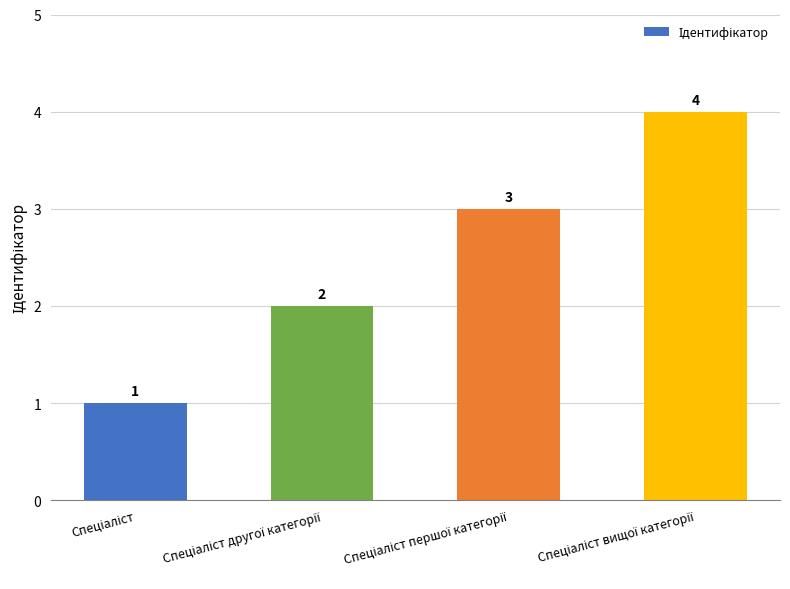

What is the greatest value displayed?

4